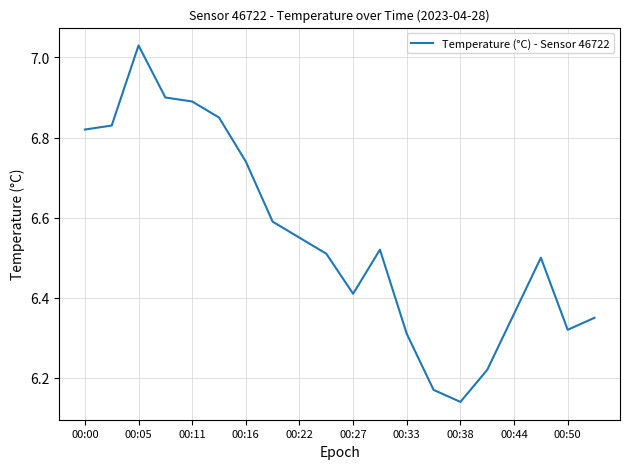

What is the difference between the maximum and minimum values?

0.9